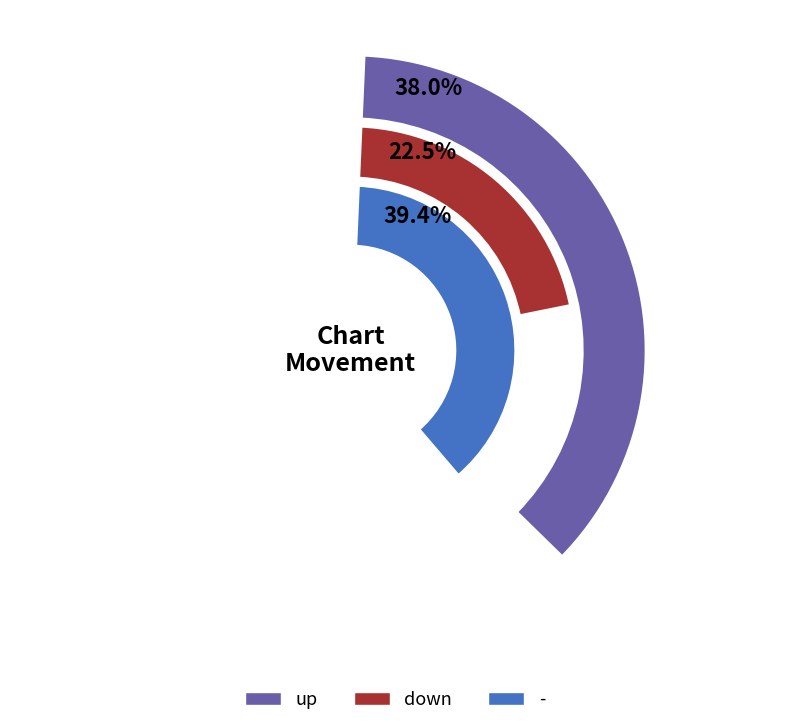

The - slice represents 39% of the pie. True or false?

True